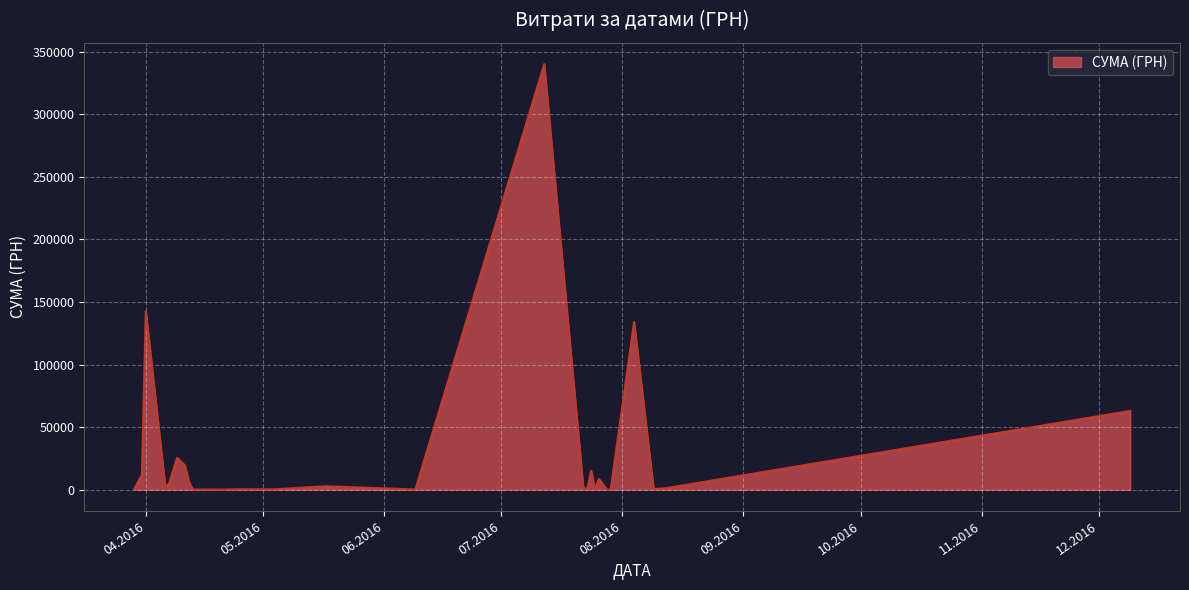

What is the smallest value displayed?

85.3